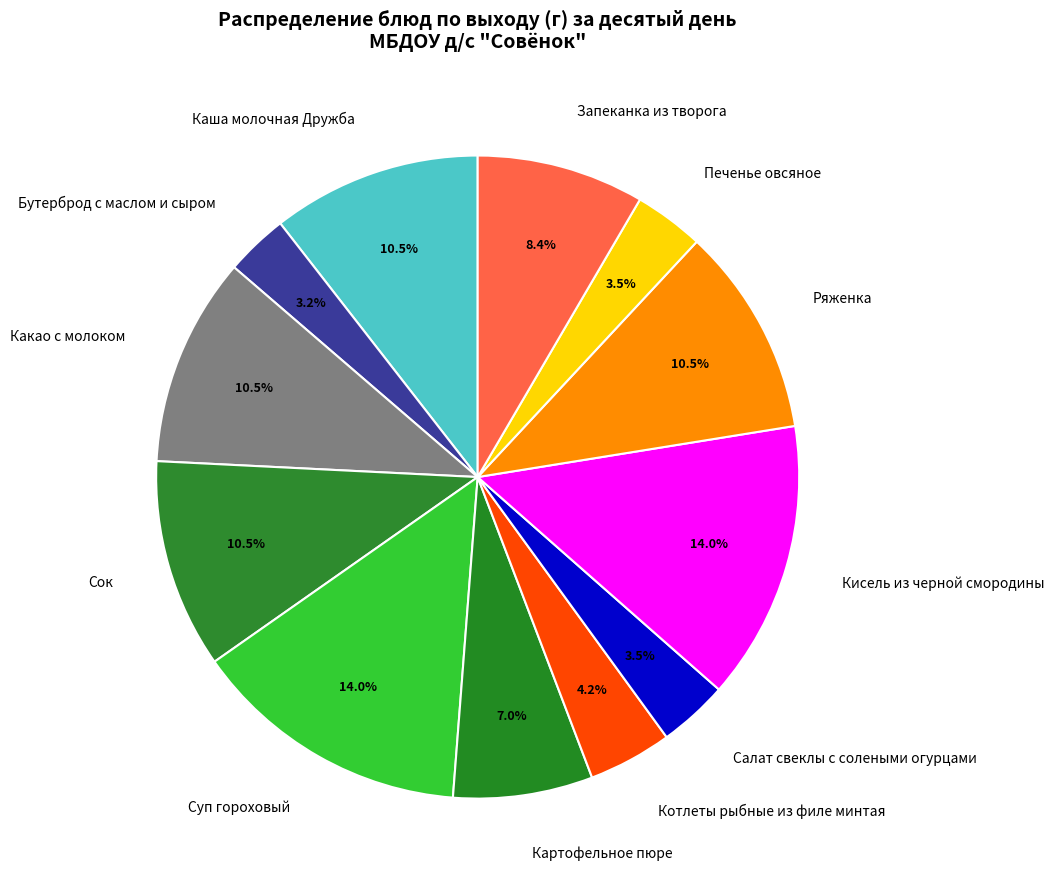

How many segments does this pie chart have?

12